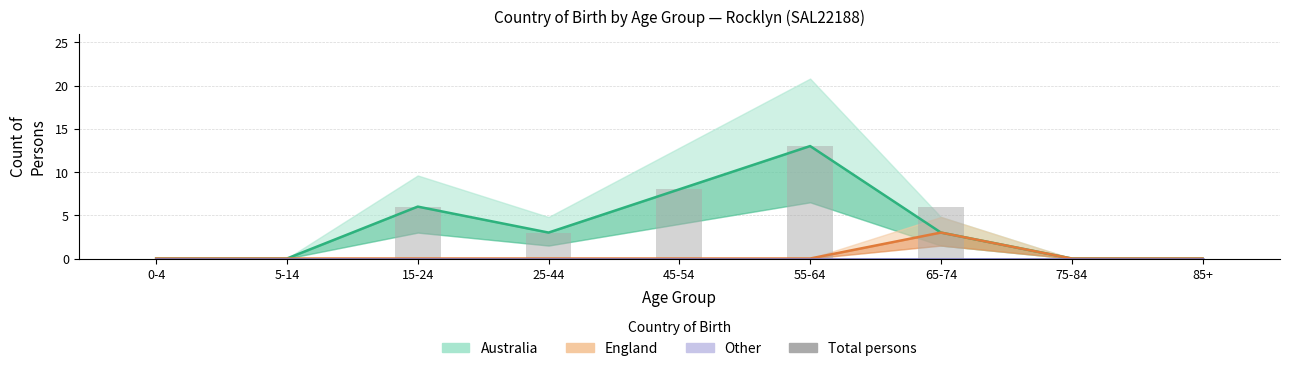

Are the bars grouped side by side (vs. stacked)?

No